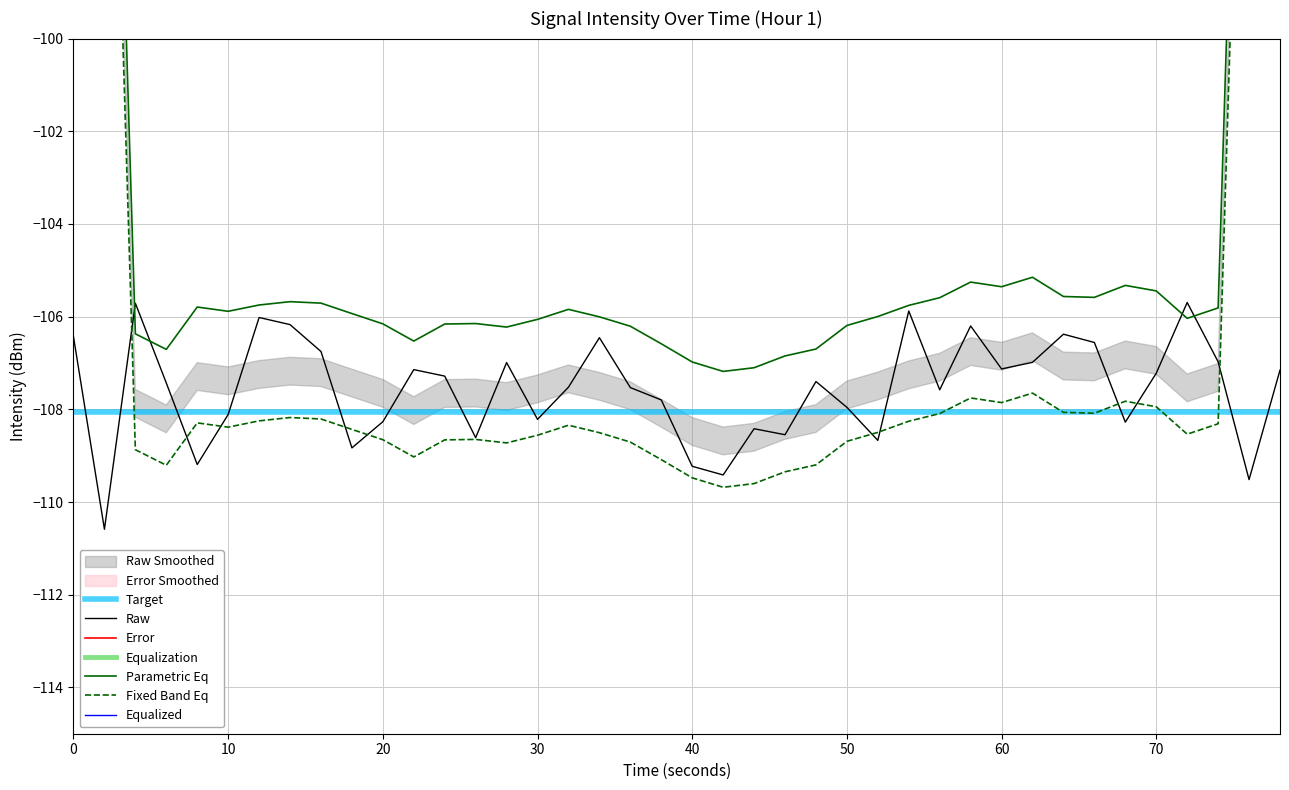

True or false: Raw has a value of -108.3 at 20.

True